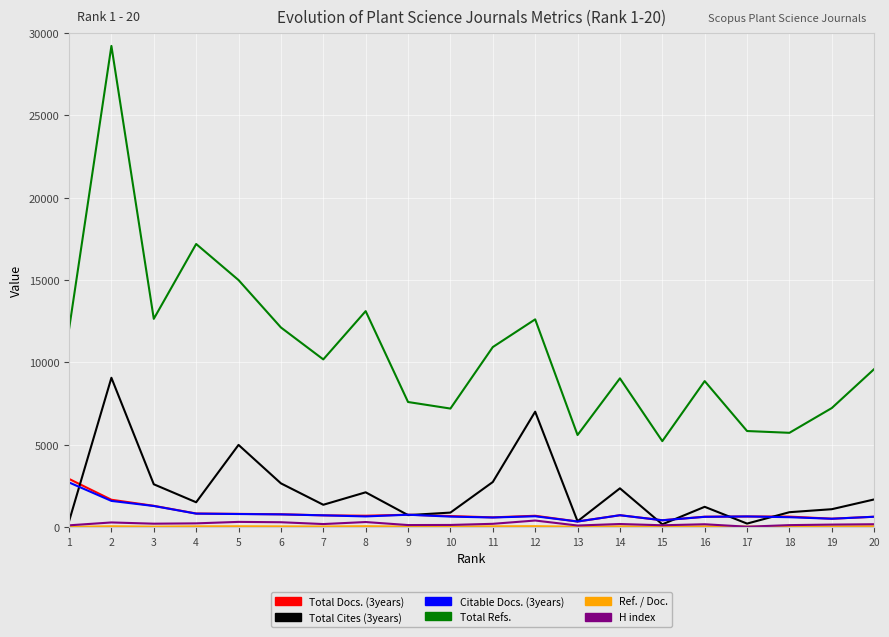

True or false: Total Cites (3years) has more than 1 interior local peaks.

True